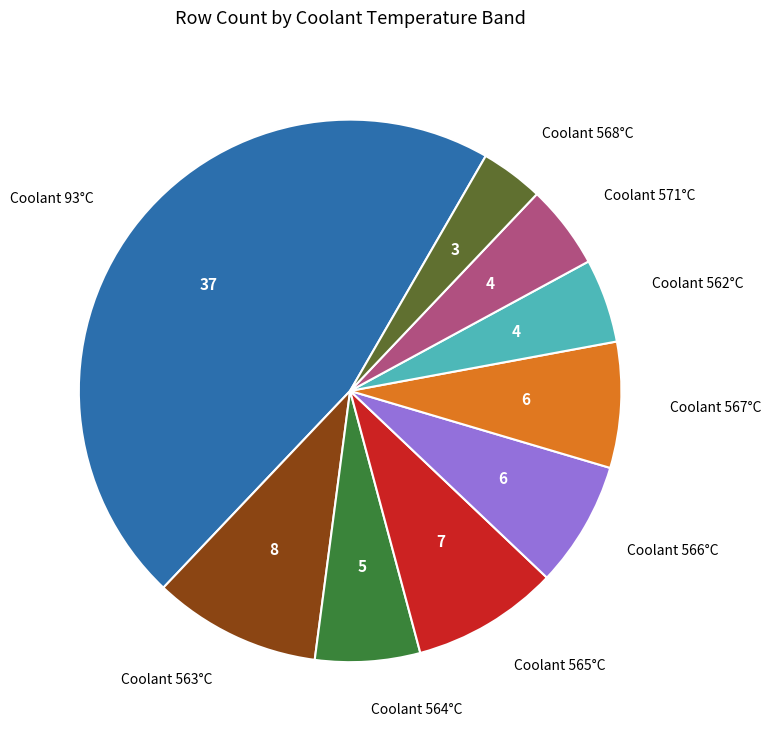

Which has a higher value, Coolant 568°C or Coolant 562°C?

Coolant 562°C